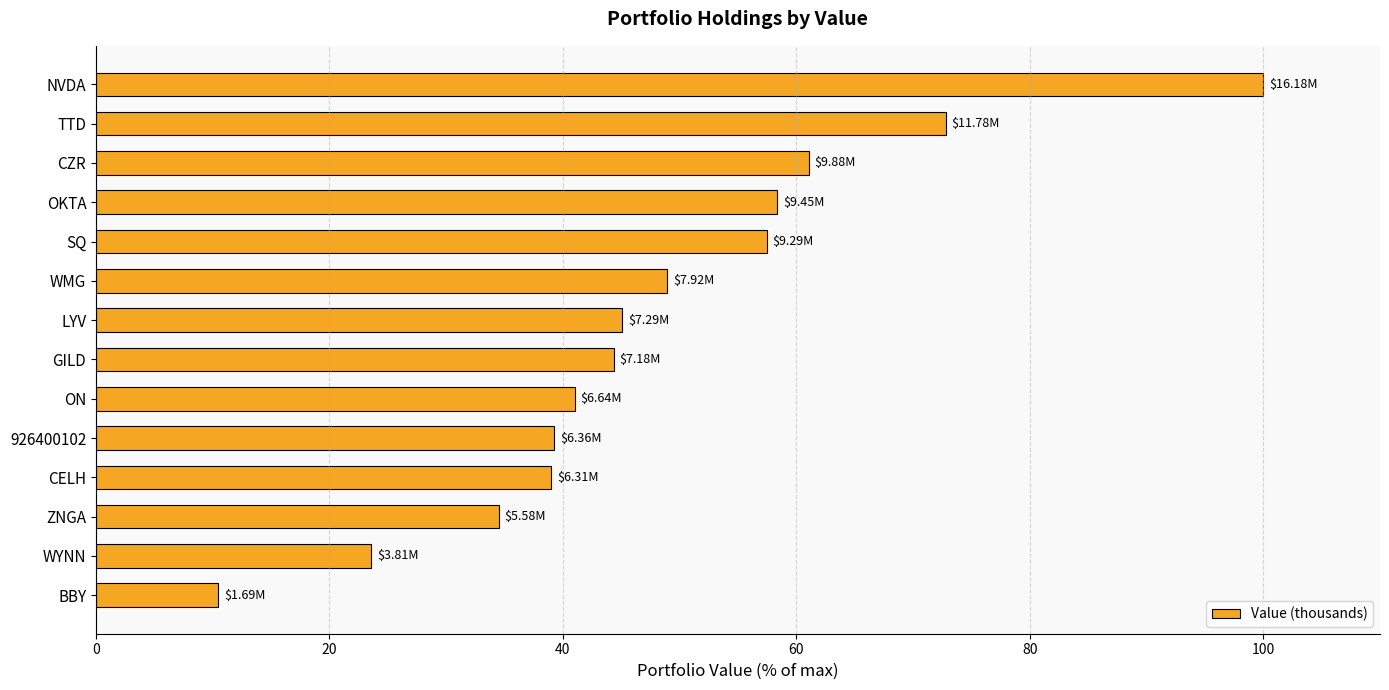

What is the minimum value shown in the chart?

10.5